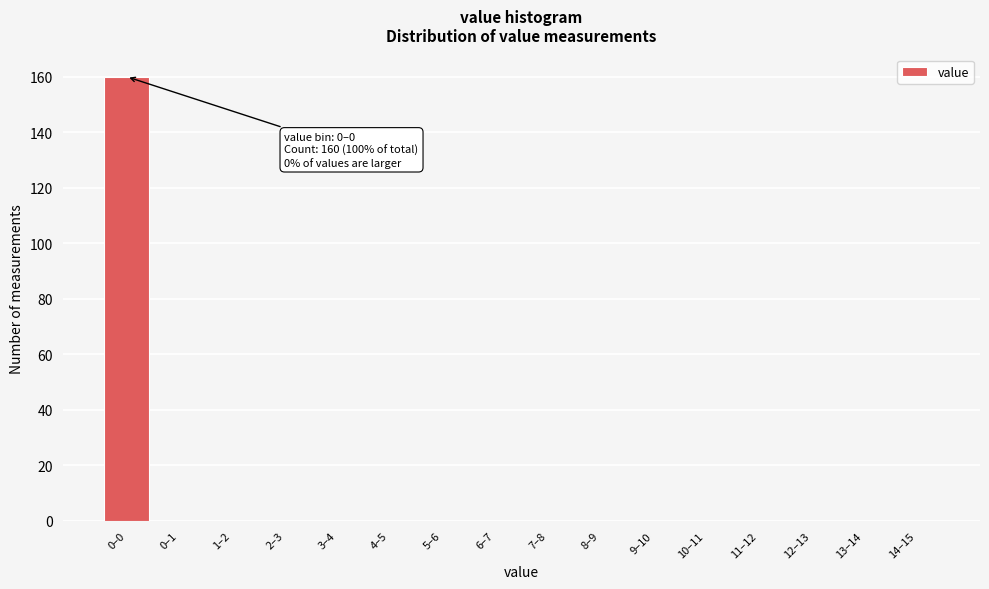

Reading left to right, extract all data points from this chart.

0–0=160	0–1=0	1–2=0	2–3=0	3–4=0	4–5=0	5–6=0	6–7=0	7–8=0	8–9=0	9–10=0	10–11=0	11–12=0	12–13=0	13–14=0	14–15=0